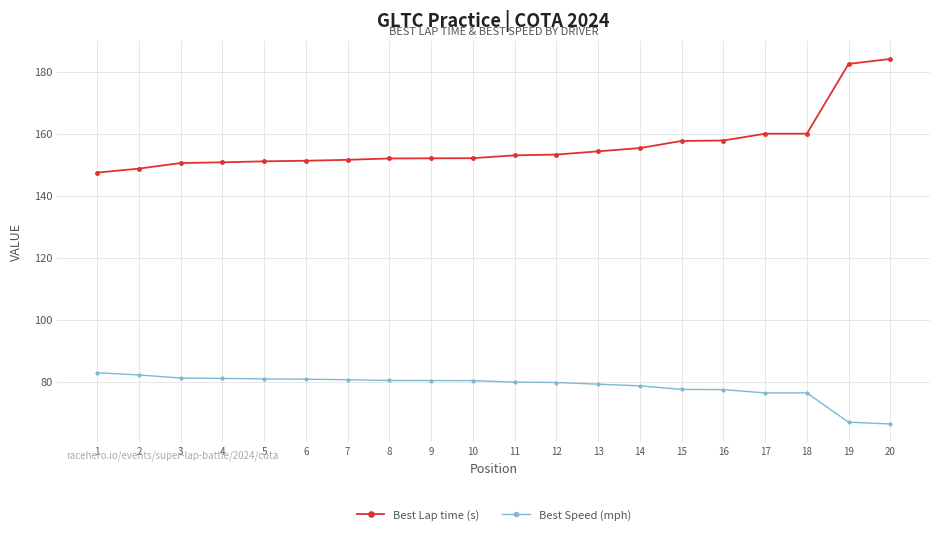

What is the difference between the Best Speed (mph) values at 11 and 19?

12.9